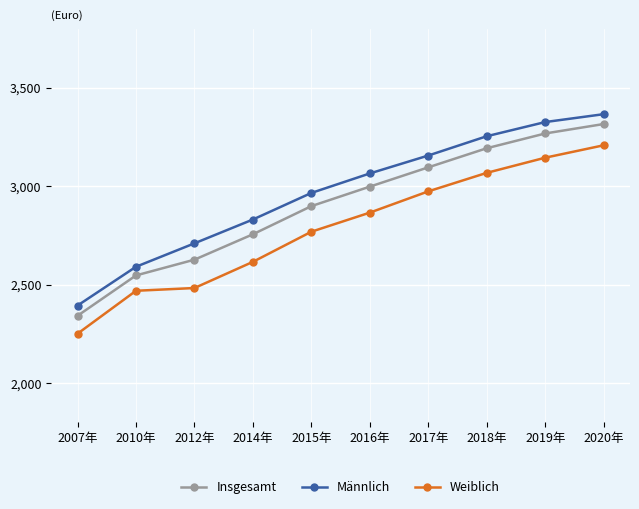

True or false: Weiblich and Männlich intersect in this chart.

False